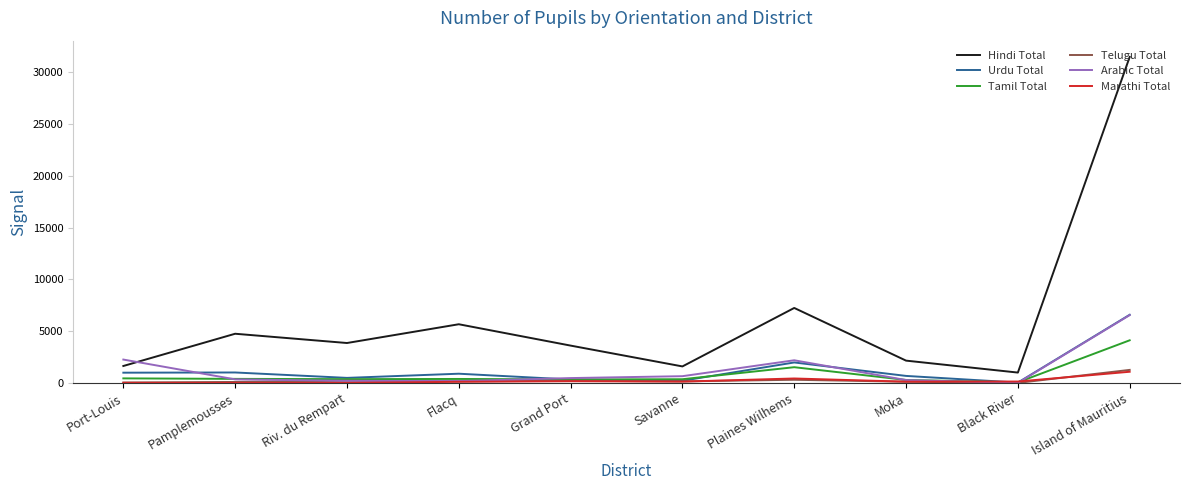

Which series has the largest range (max minus min)?

Hindi Total